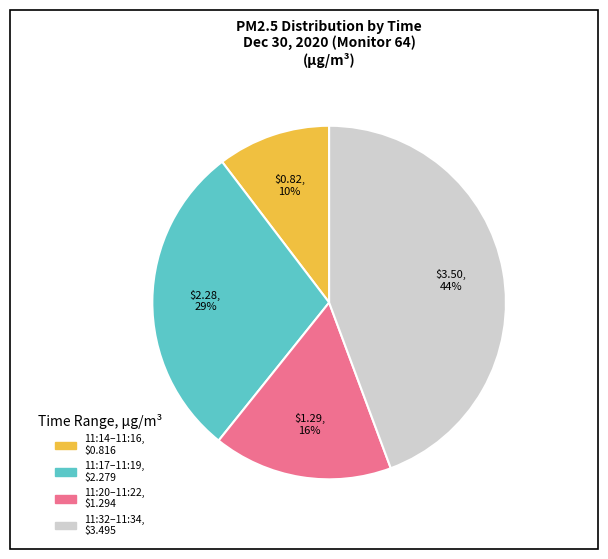

To the nearest percent, what is the average slice percentage?

25%